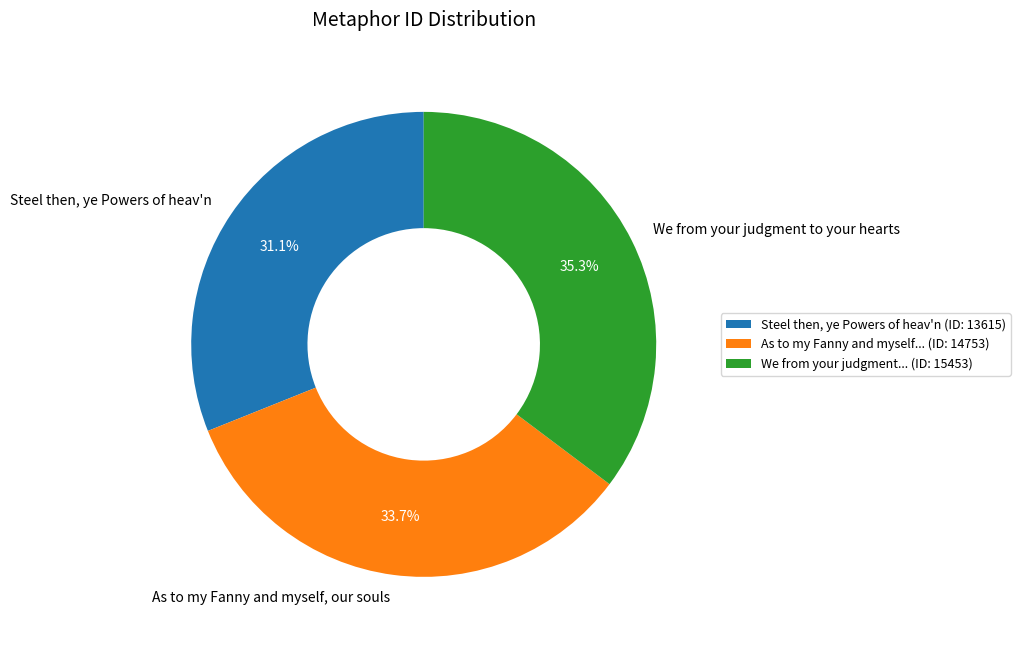

True or false: As to my Fanny and myself, our souls accounts for 34% of the total.

True